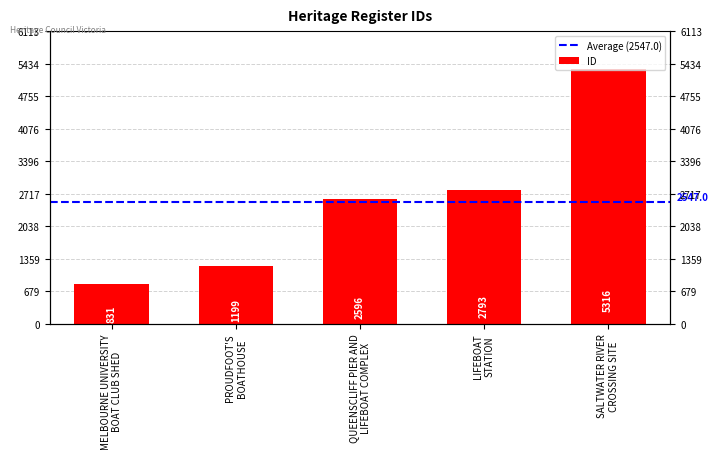

What is the smallest value displayed?

831